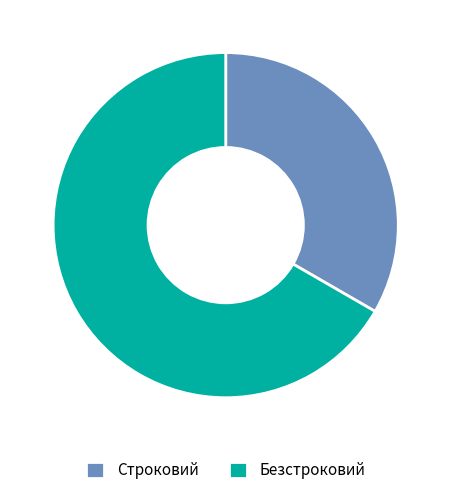

Which category has the smallest portion of the pie?

Строковий